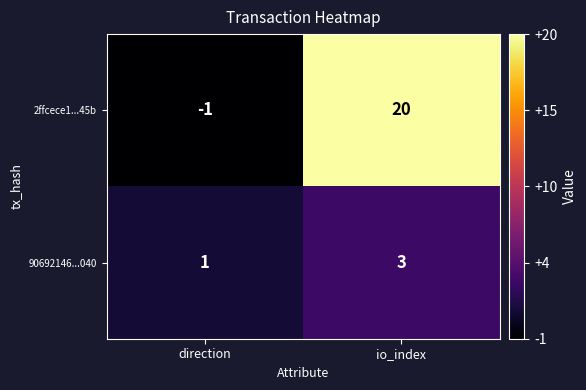

Where is 90692146...040 nearest to the value 2?

direction